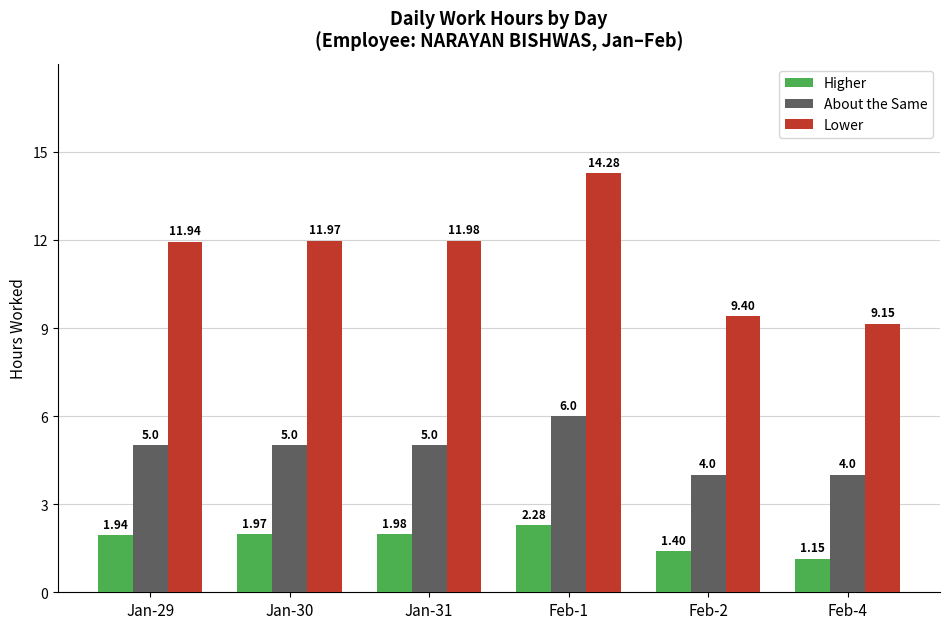

What is the spread (max minus min) of values at Jan-29?

10.0